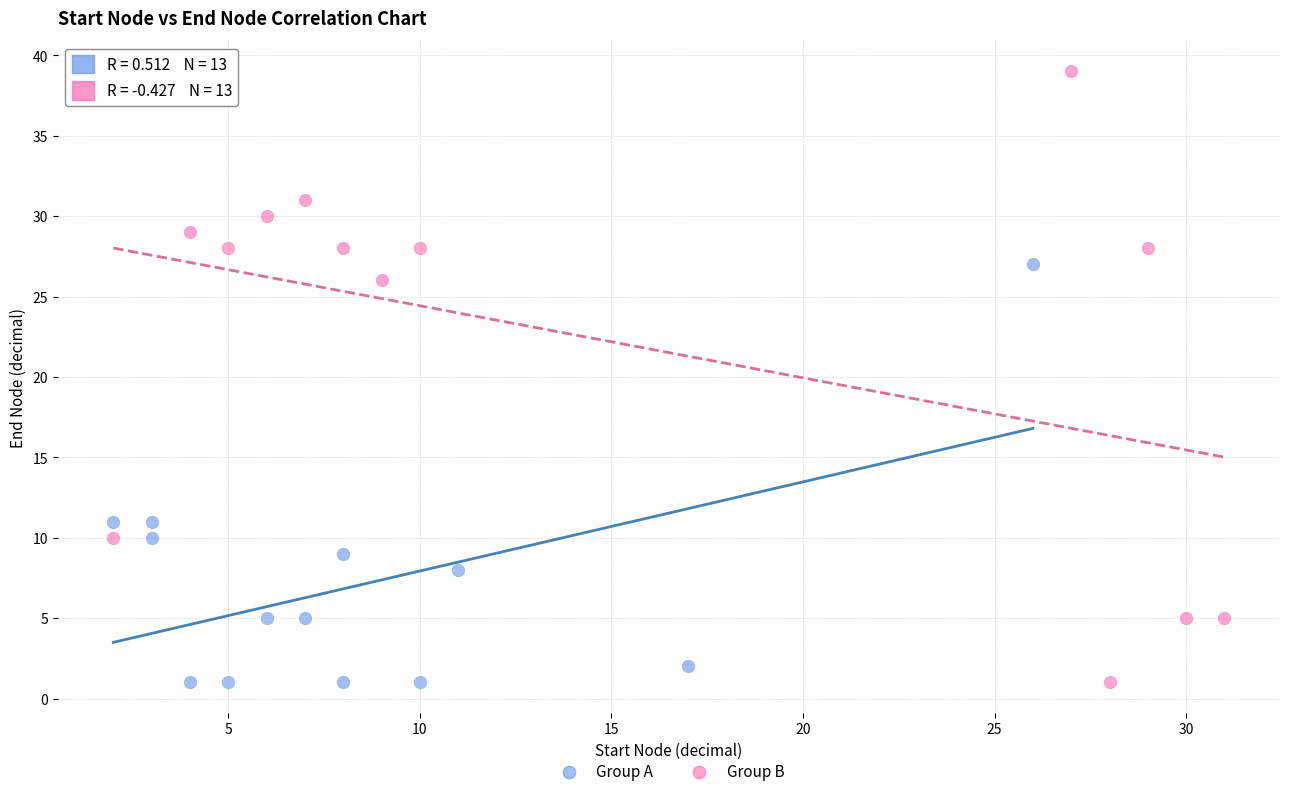

Which series has the widest spread of Y values?

Group B